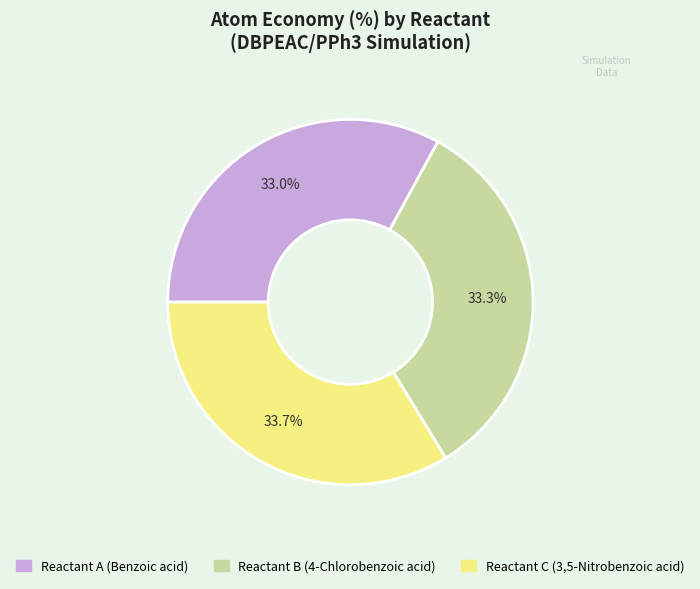

Is there any slice that represents more than half of the pie?

No